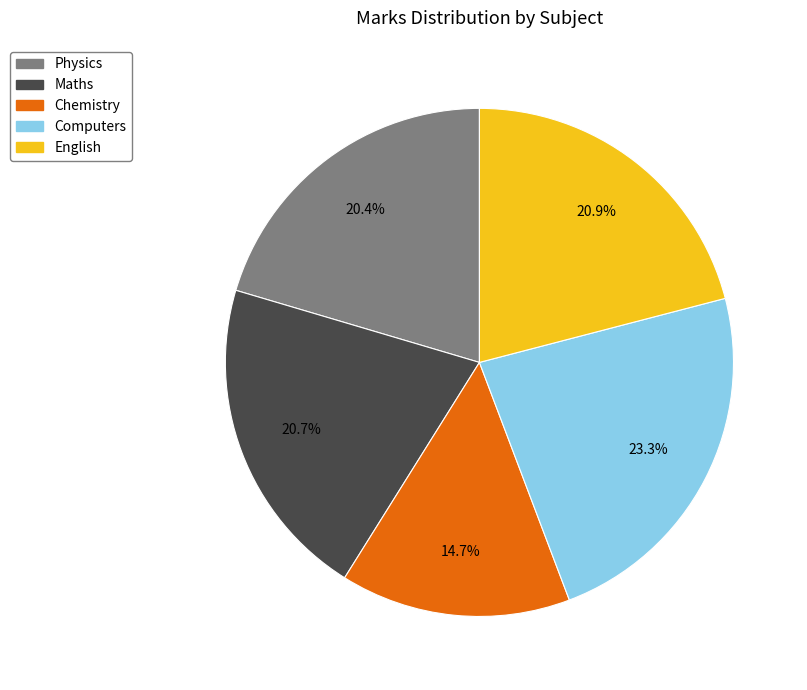

Which has a higher value, Physics or Computers?

Computers